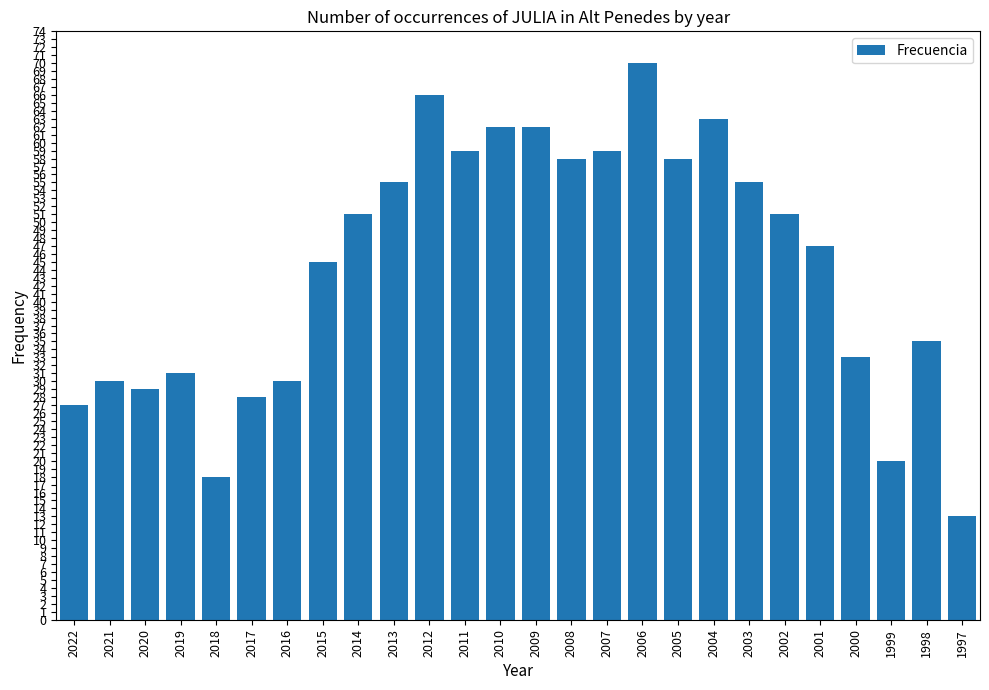

What is the change in value from 2004 to 1997?

-50